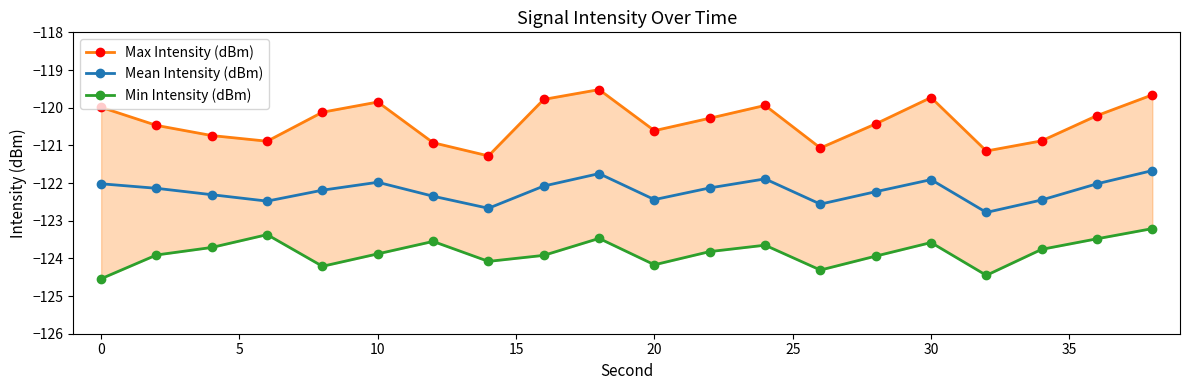

Between 12 and 16, which series saw the biggest shift?

Max Intensity (dBm)